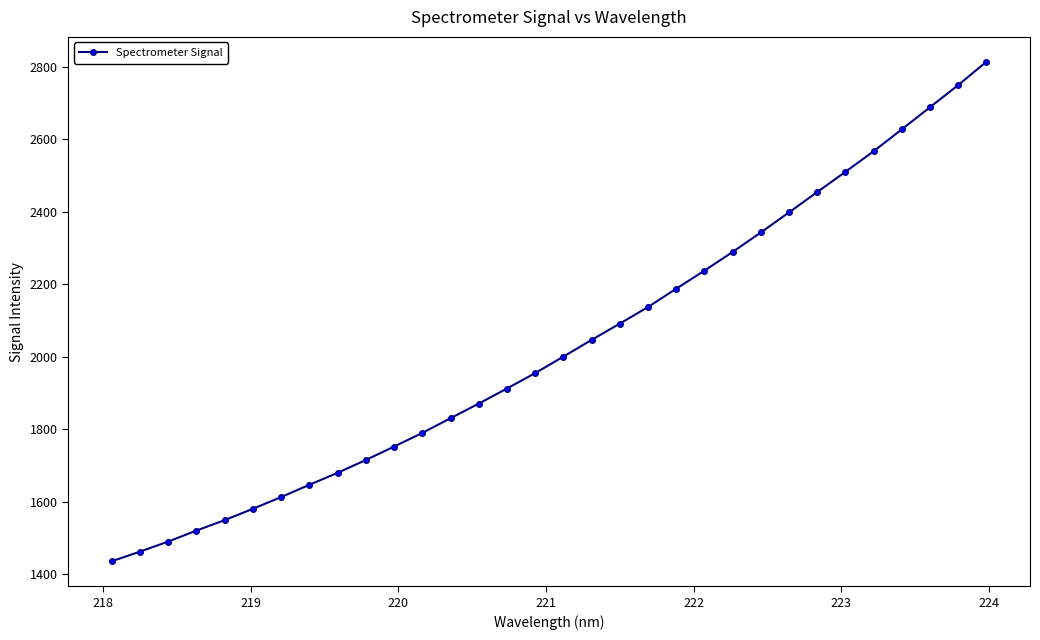

What is the value of the 17th point from the left?

2000.1